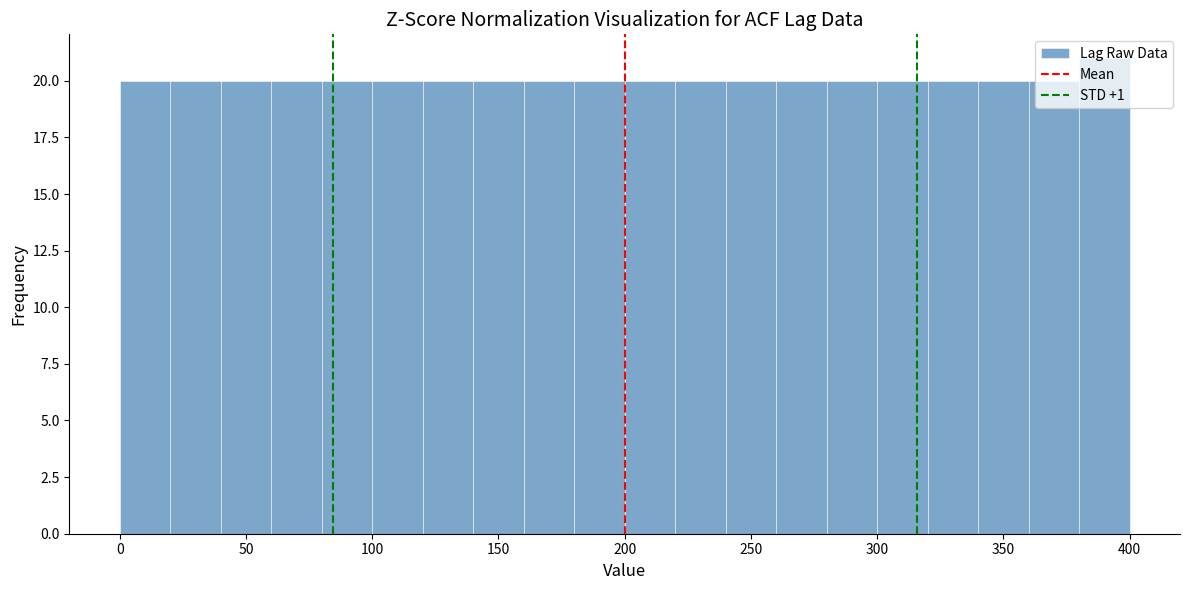

Over which range of the x-axis is the bar tallest?

380 to 400